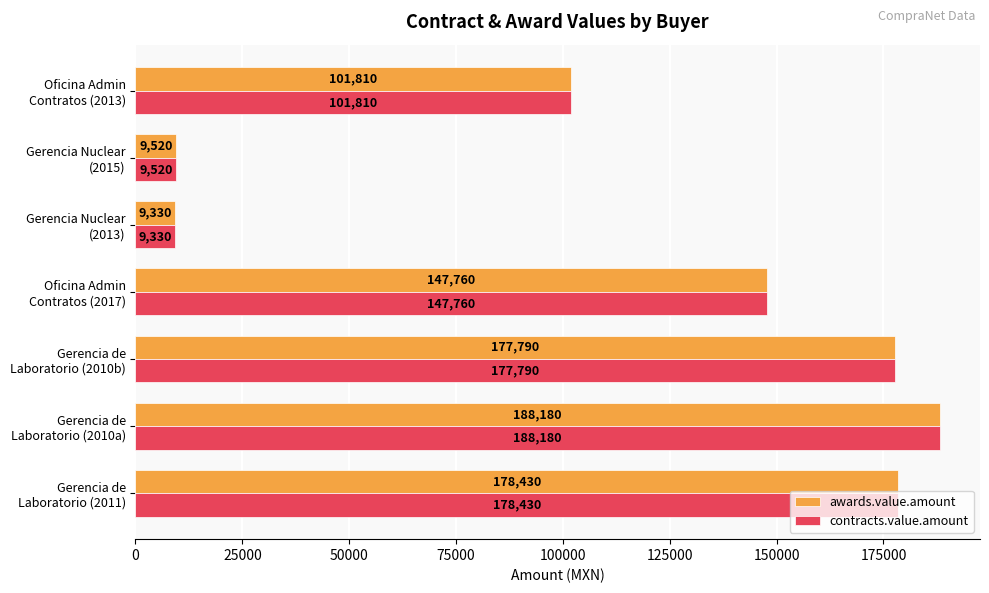

What is the difference between the second highest and minimum values in the contracts.value.amount series?

169100